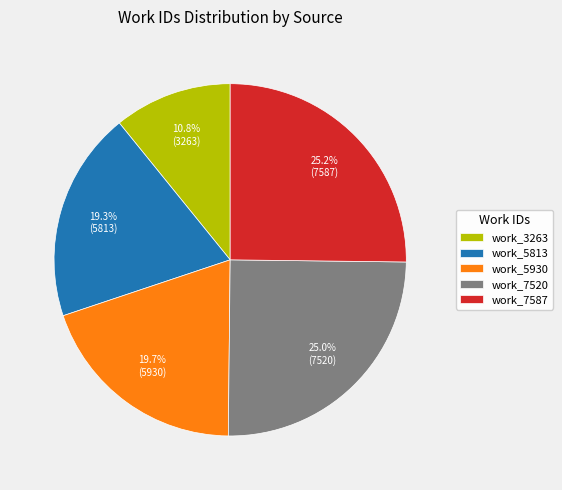

What percentage is the work_5813 slice, to the nearest percent?

19%